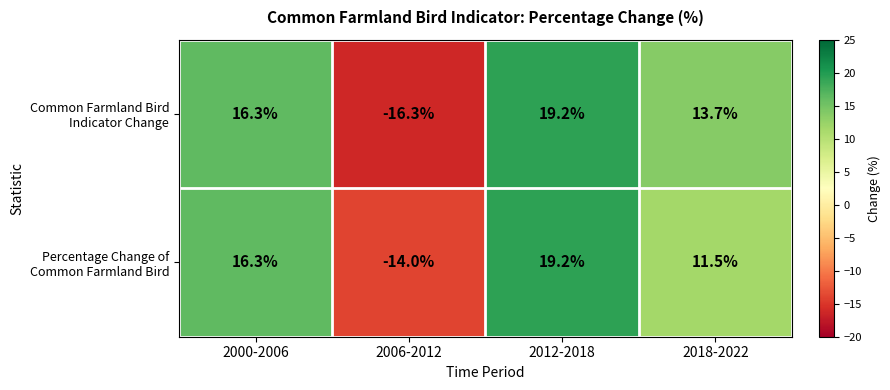

What is the spread (max minus min) of values at 2006-2012?

2.3